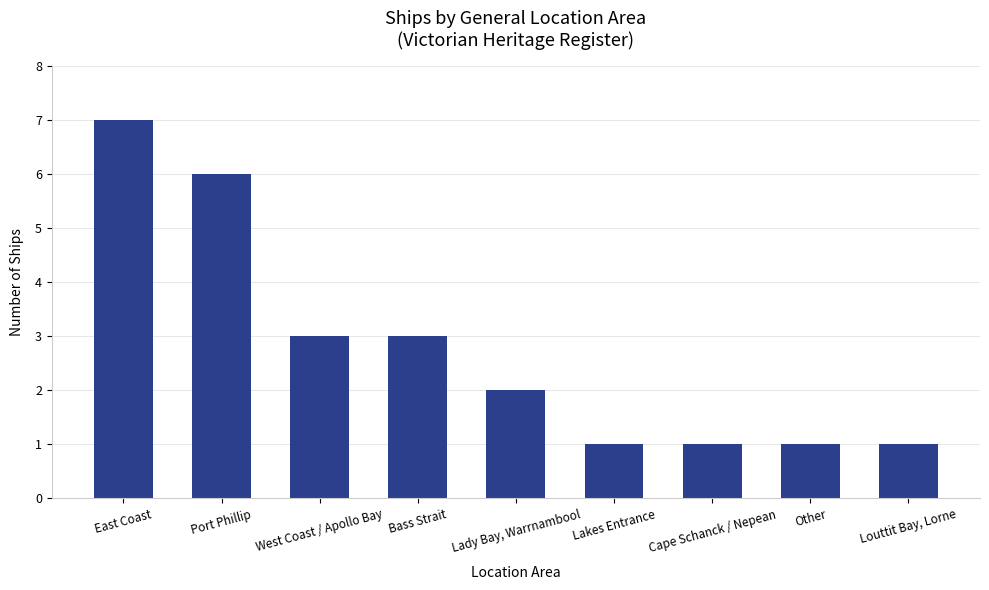

What is the sum of the values at Cape Schanck / Nepean and Bass Strait?

4